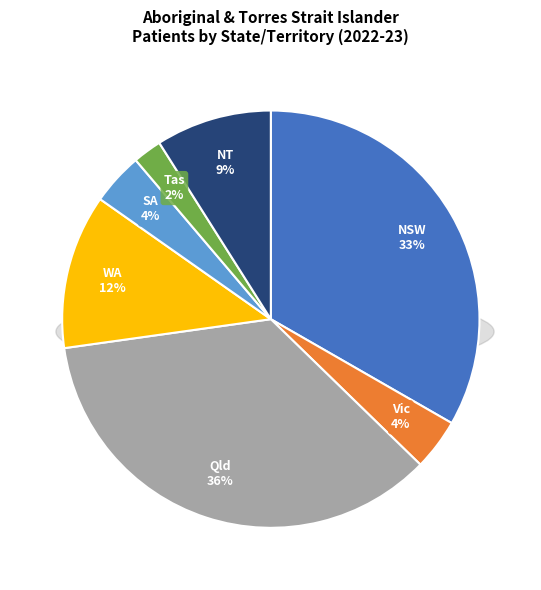

What percentage do Qld and NT together represent?

44.5%